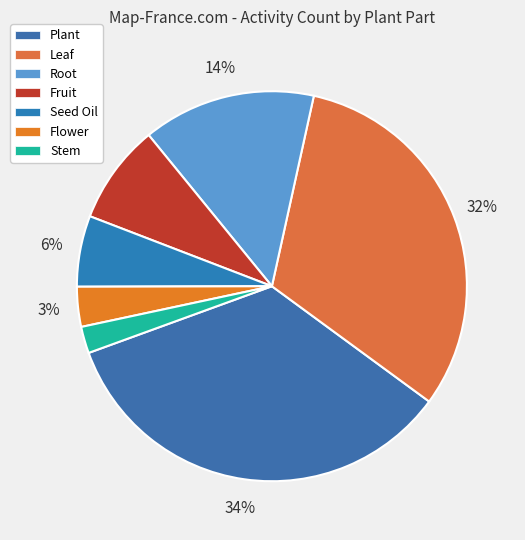

Is the sum of Fruit and Plant greater than half?

No